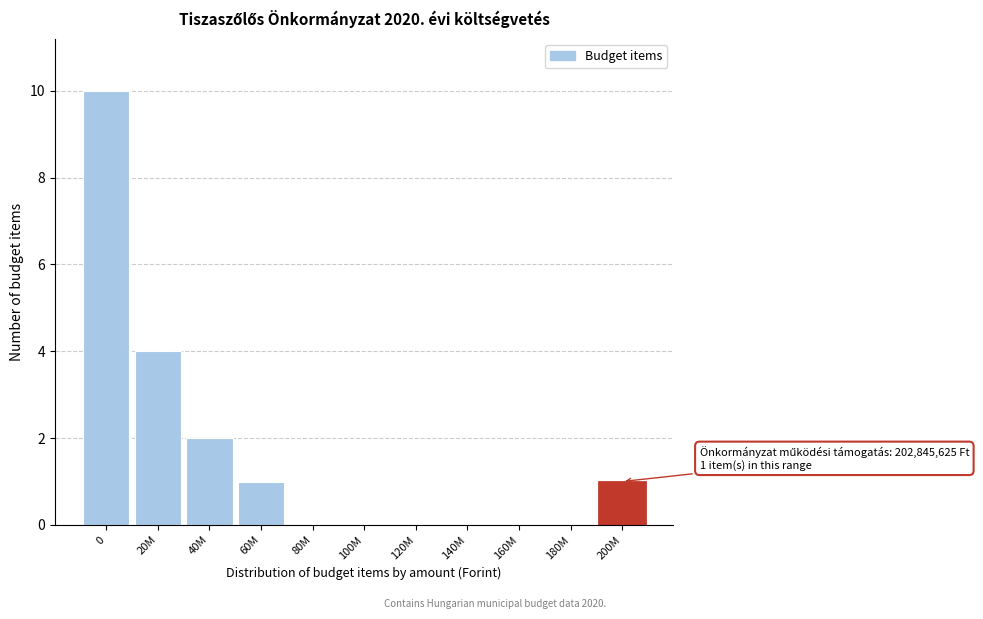

Reading right to left, extract all data points from this chart.

200M=1	180M=0	160M=0	140M=0	120M=0	100M=0	80M=0	60M=1	40M=2	20M=4	0=10